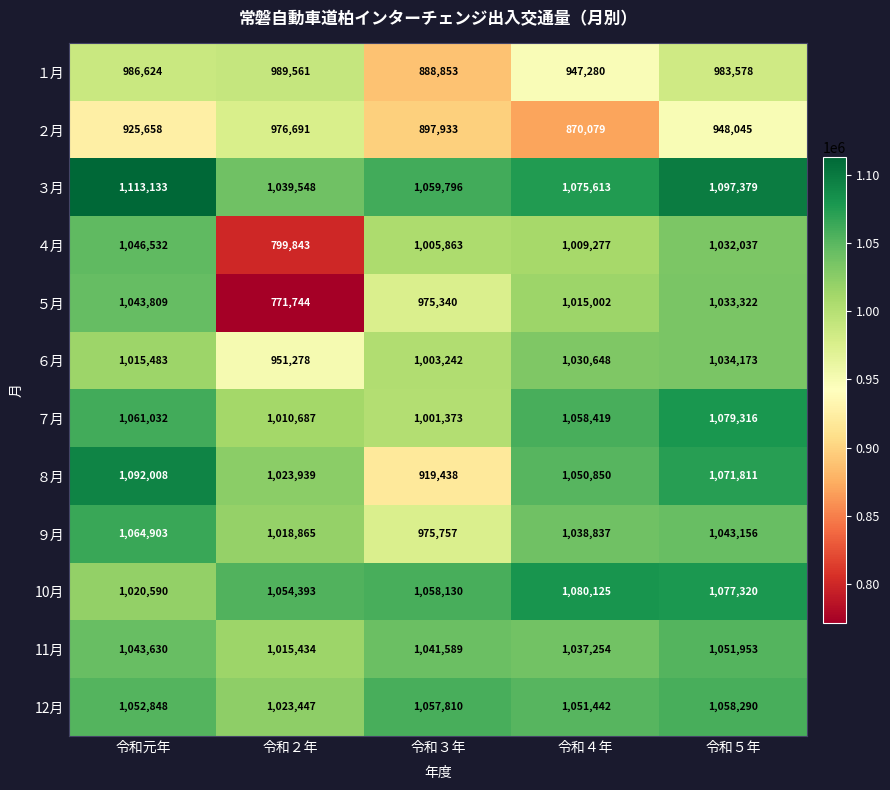

The value of ３月 at 令和３年 is 652209. True or false?

False